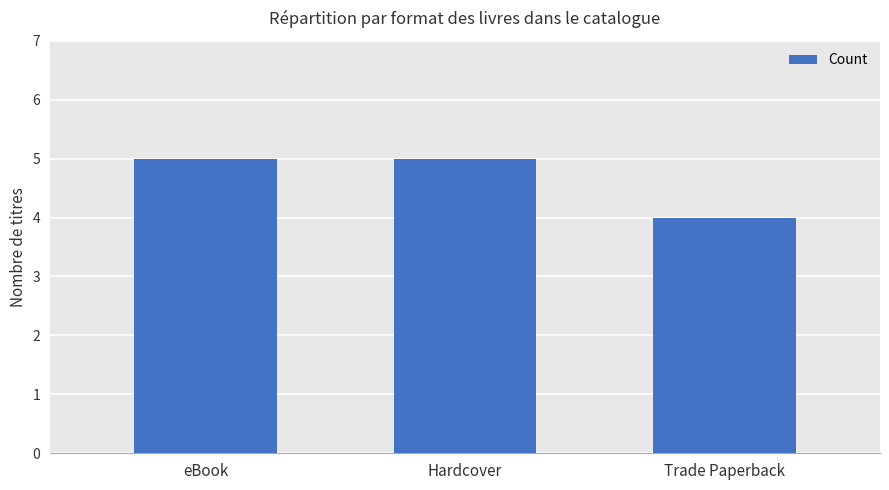

What is the ratio of the value at Trade Paperback to the value at Hardcover?

0.8